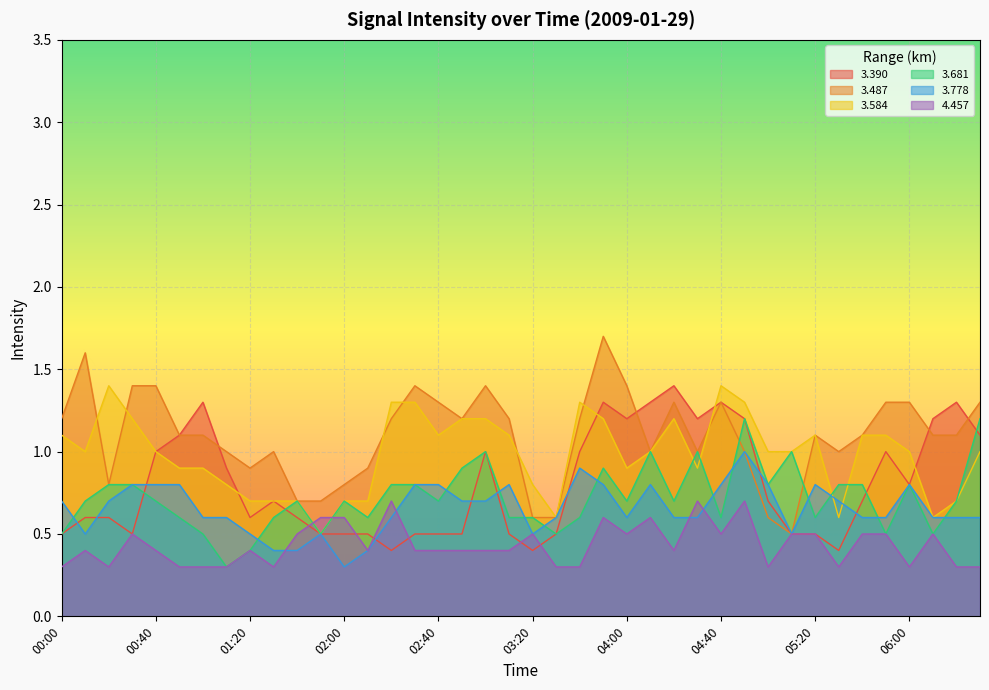

True or false: 3.487 has more than 1 points higher than both neighbors.

True